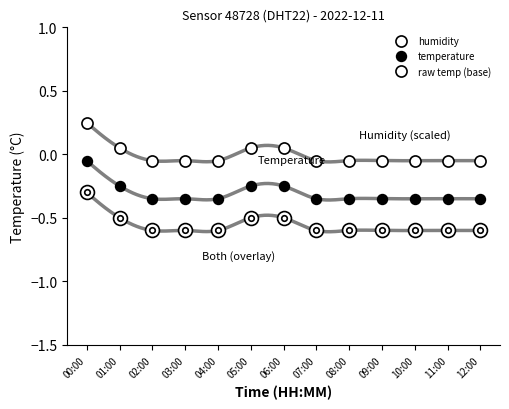

Which series has the largest total across all categories?

humidity